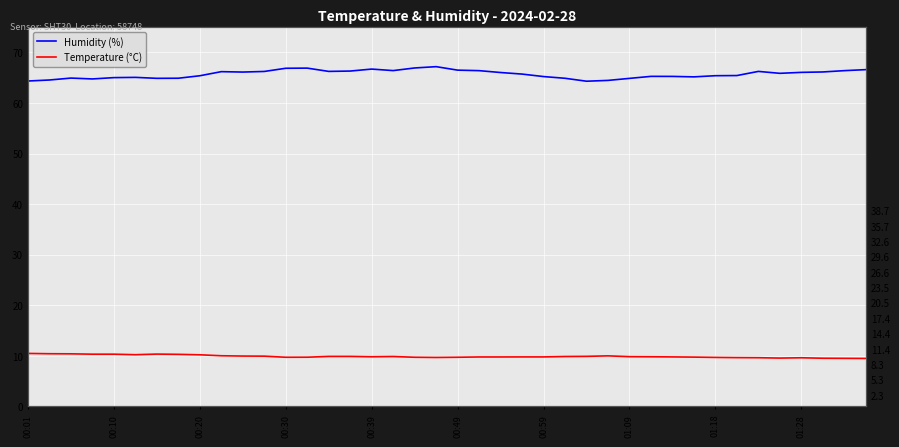

Which series has the widest spread of values?

Humidity (%)